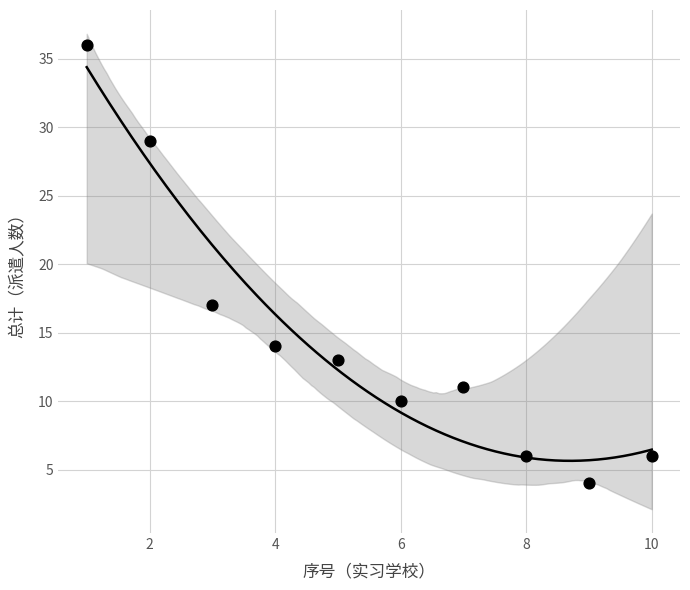

What Y value in the scatter plot is closest to 20?

17